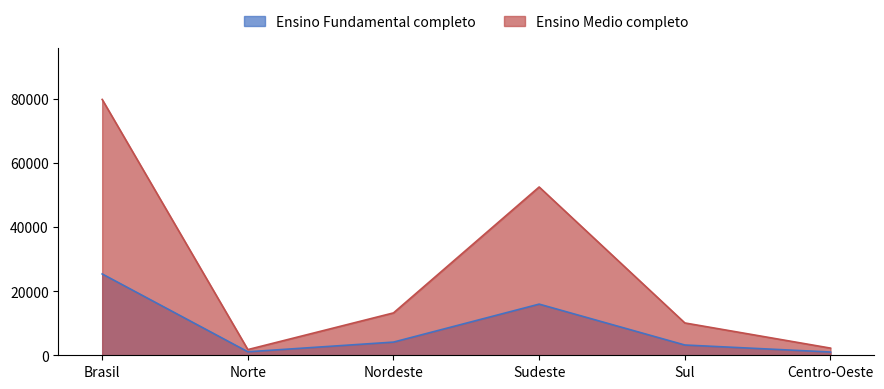

What is the label of the 1st point from the left?

Brasil